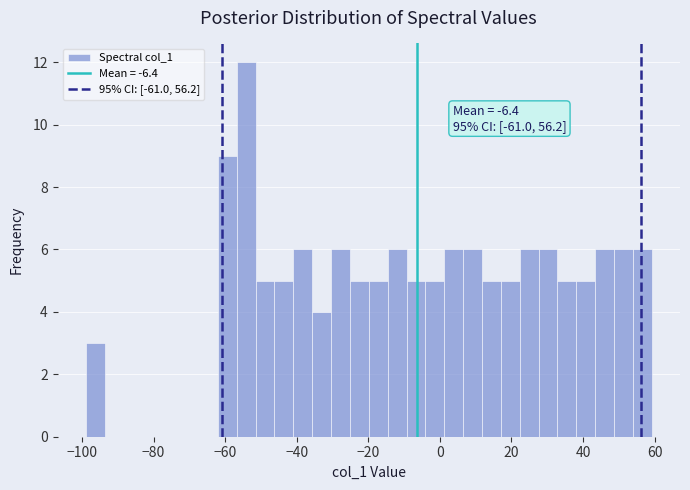

Read against the x-axis, roughly where is the centre of the tallest bar?

-54